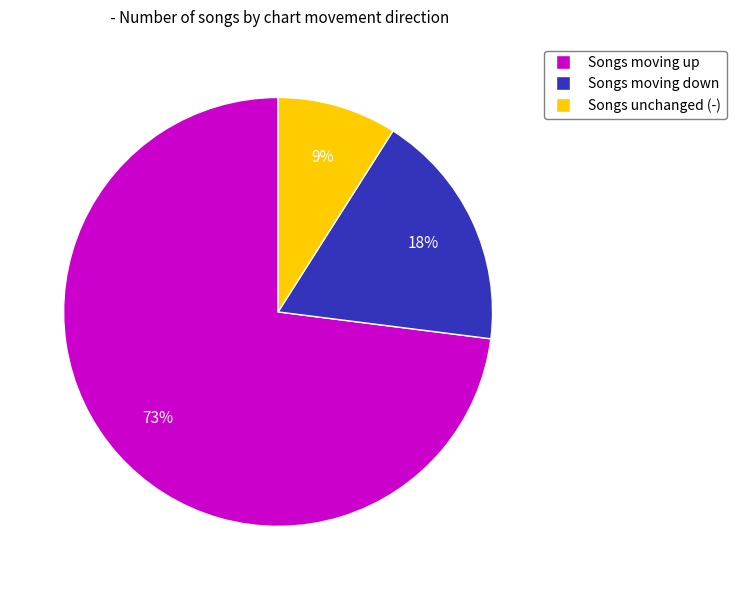

Does any single category account for the majority?

Yes